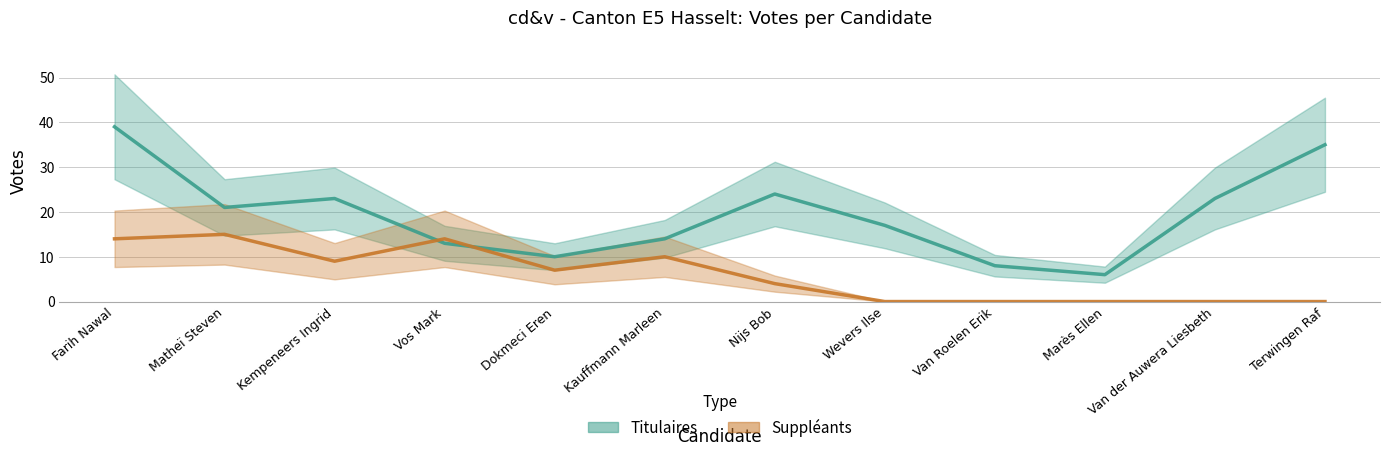

What is the label of the 2nd point from the right?

Van der Auwera Liesbeth